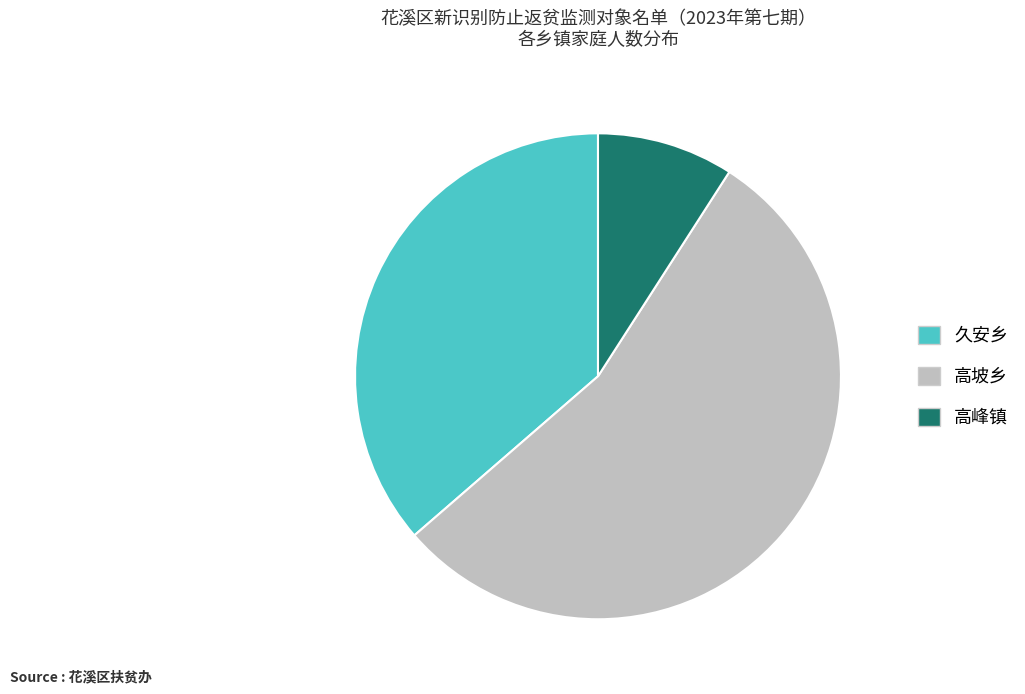

Do 高坡乡 and 高峰镇 together represent more than half of the pie?

Yes